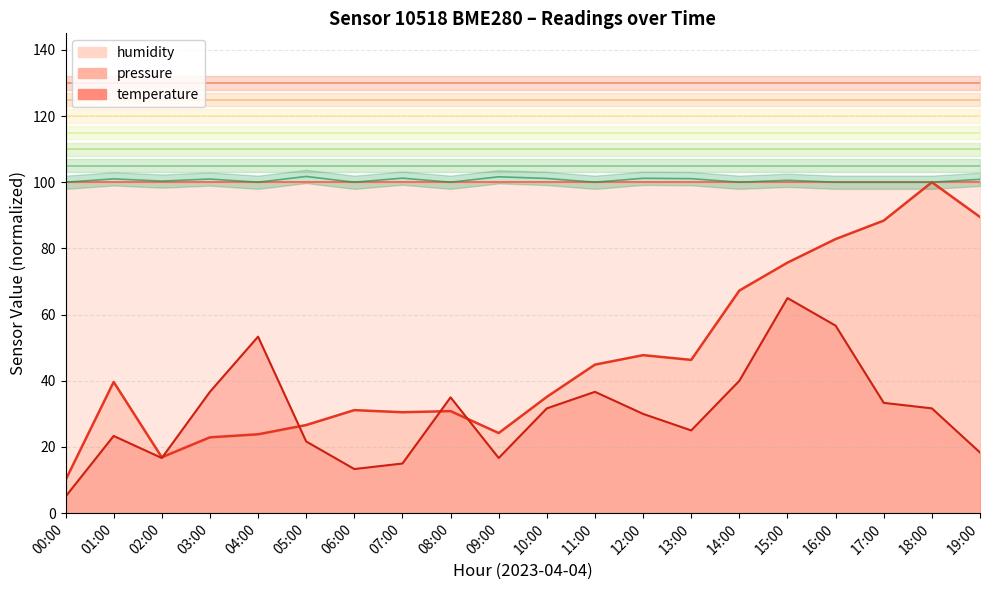

At which category is the sum across all series the highest?

15:00